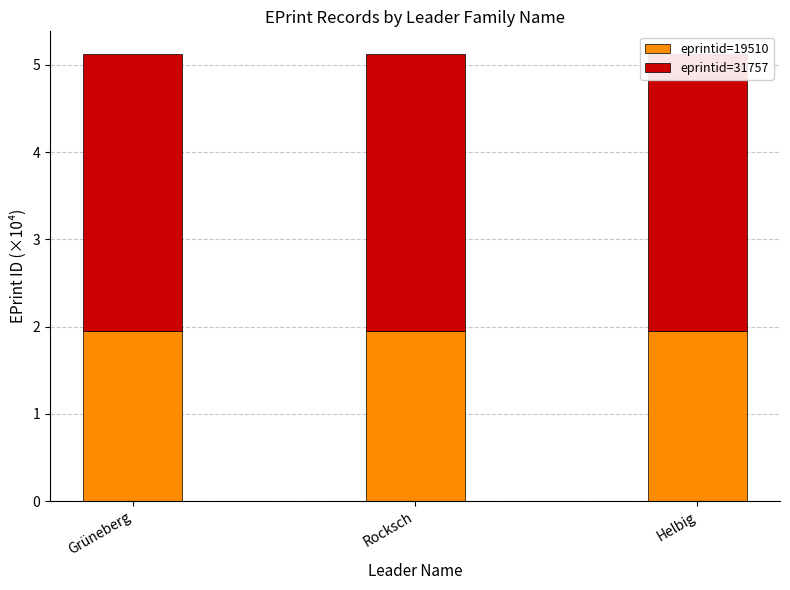

Reading right to left, extract all data points from this chart.

eprintid=19510: 2.0	2.0	2.0
eprintid=31757: 3.2	3.2	3.2